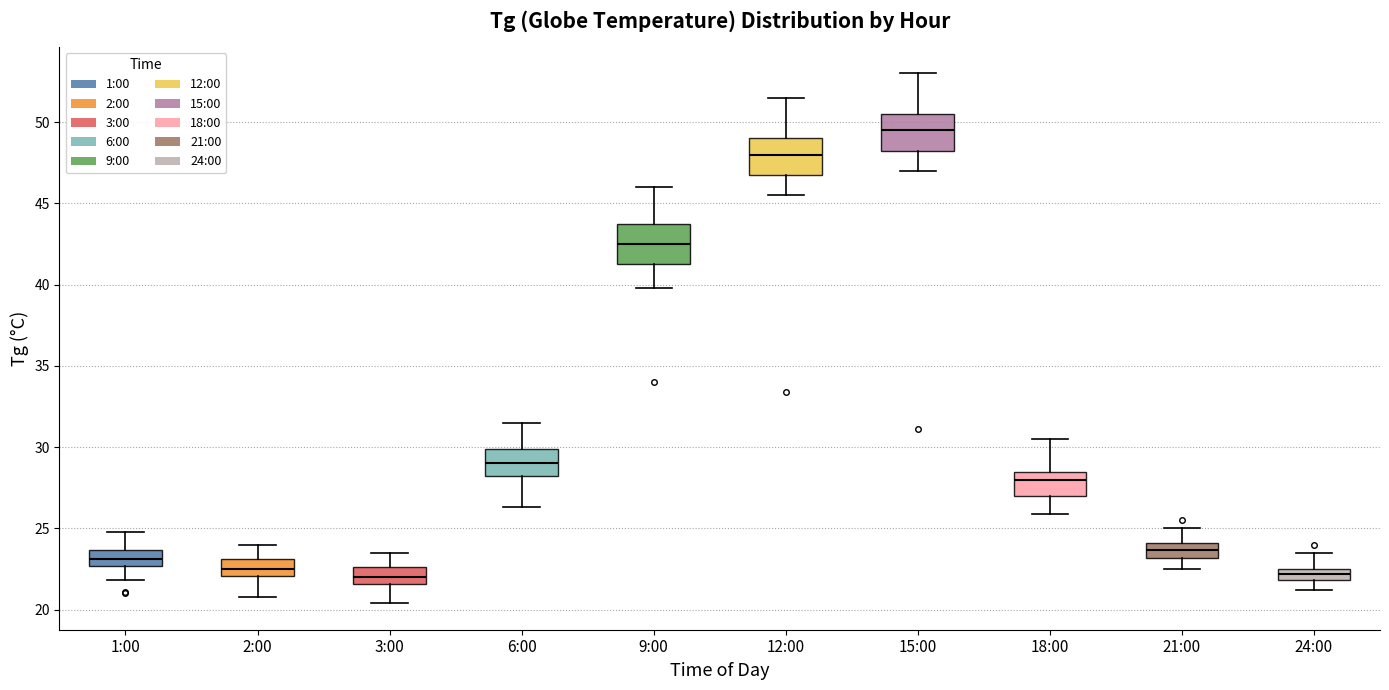

Which box's median line is the highest?

15:00